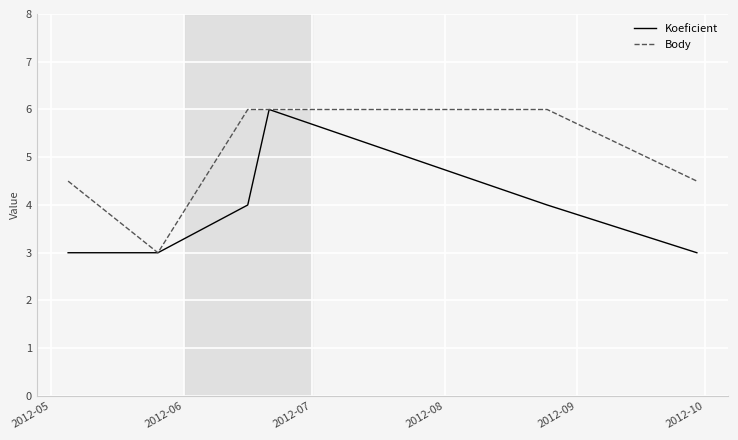

List the series in order of their overall mean, highest first.

Body, Koeficient